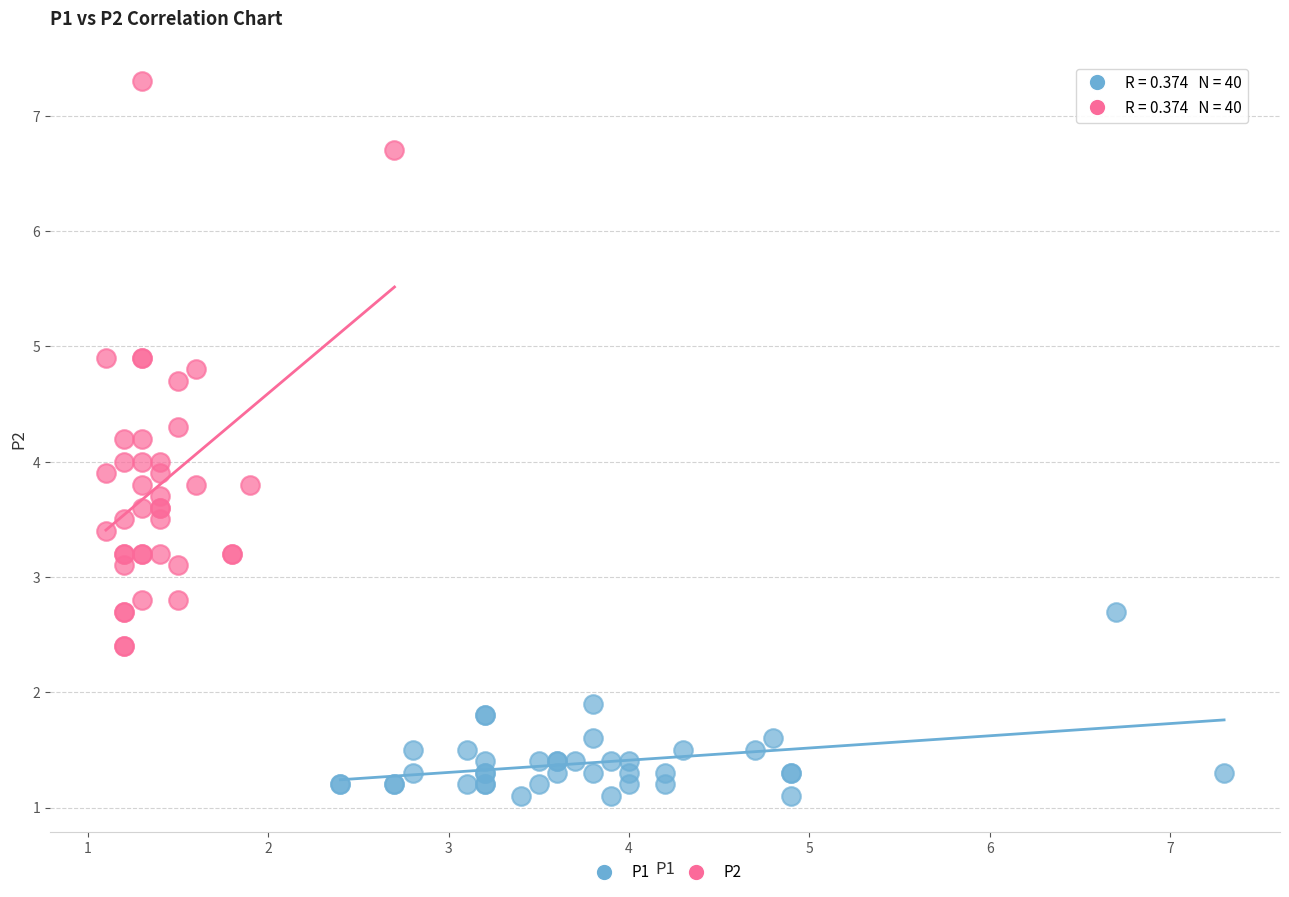

What are all the series names shown in the legend?

P1, P2